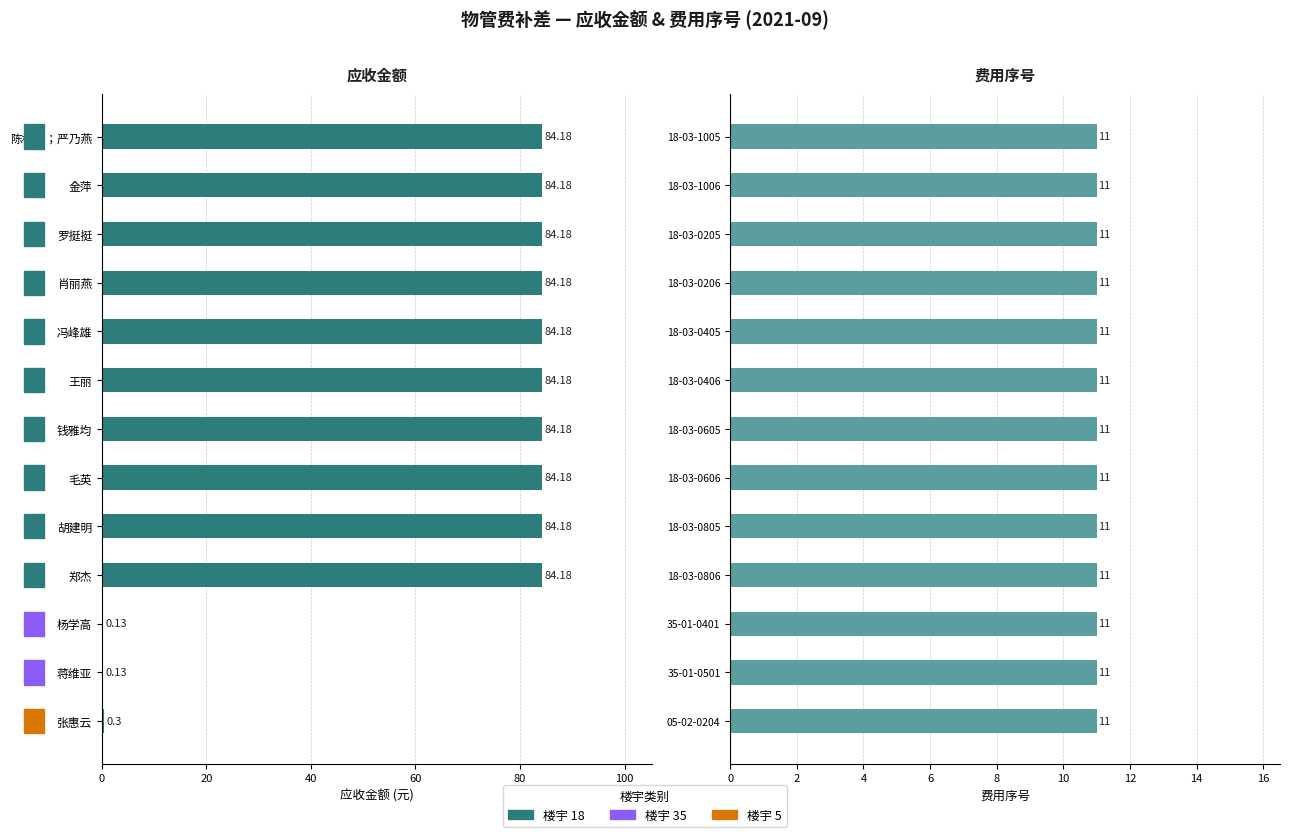

The value of 应收金额 at 胡建明 is 84.2. True or false?

True